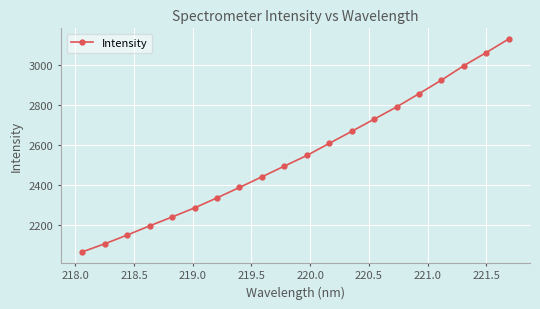

What is the difference between the second highest and second lowest values?

957.9